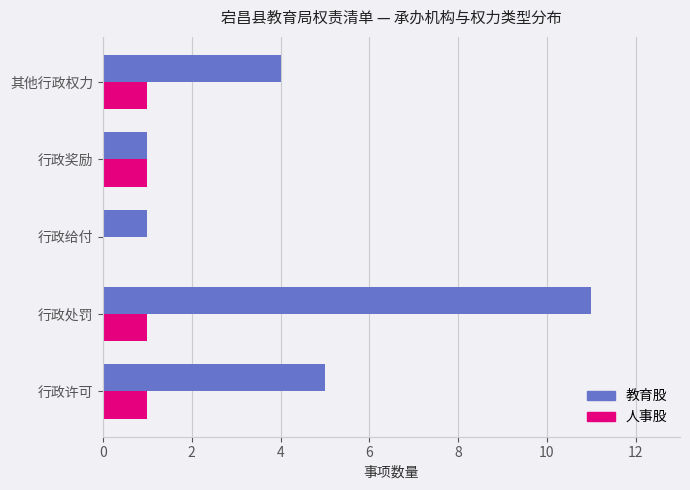

What are all the series names shown in the legend?

教育股, 人事股